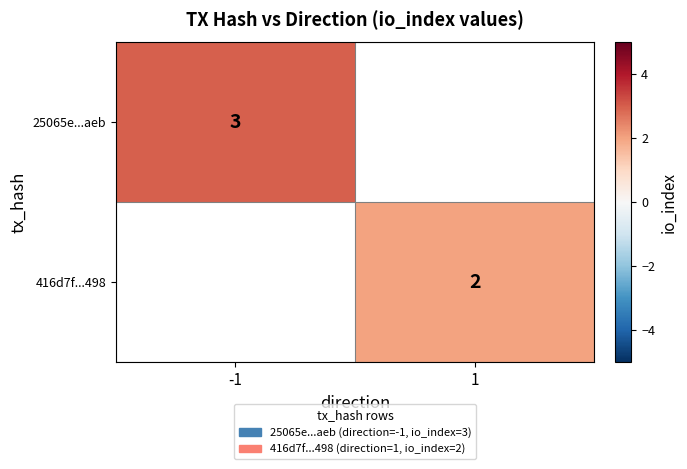

Is it true that 416d7f...498 equals 3 at 1?

False